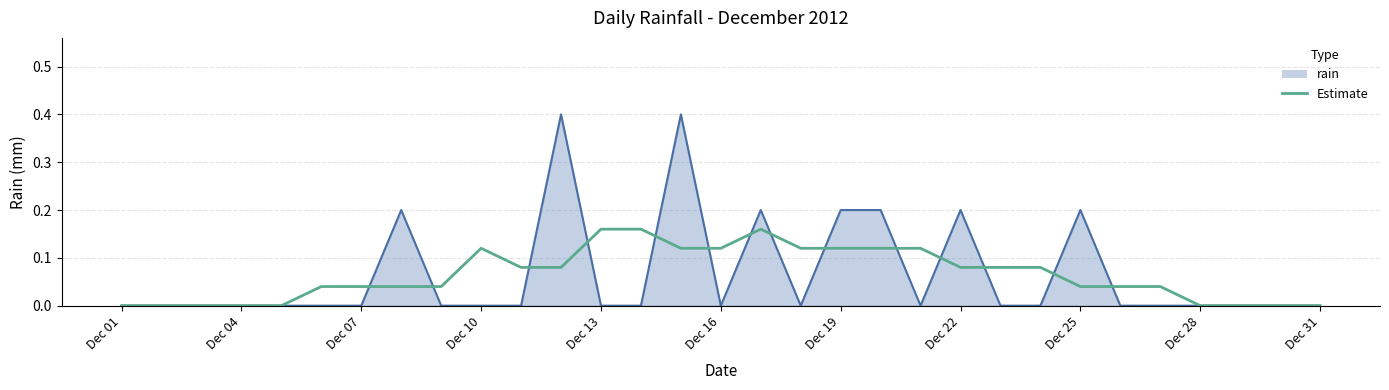

Which series has the largest range (max minus min)?

rain